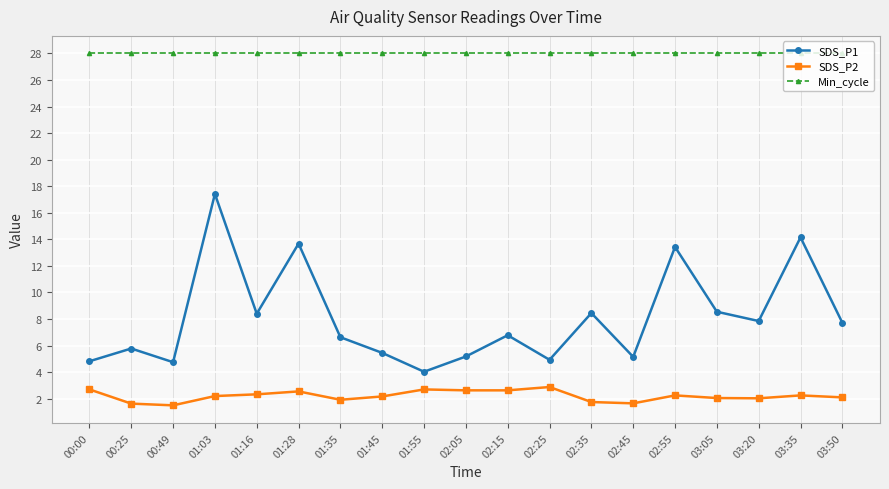

What is the difference between the highest and lowest values at 01:55?

25.3